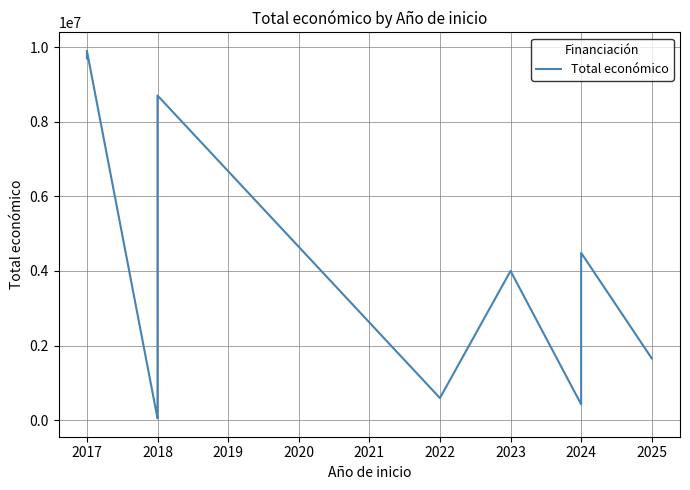

Reading left to right, list all the values displayed in this chart.

9695285	9900193	49342	57500	2999012	8701686	593713	3999937	424720	4484546	1656000